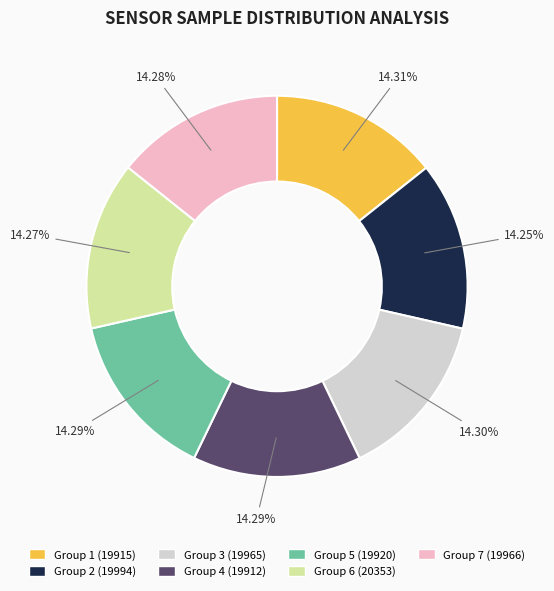

What is the ratio of the value at Group 7 (19966) to the value at Group 2 (19994)?

1.0